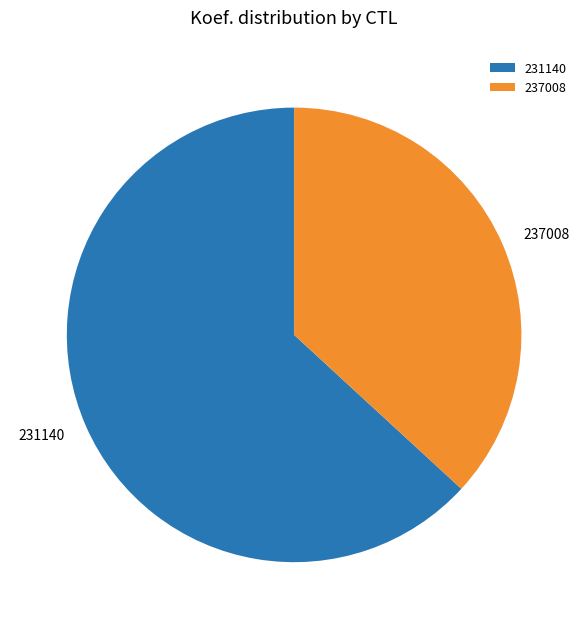

Which slice represents more than half of the pie?

231140